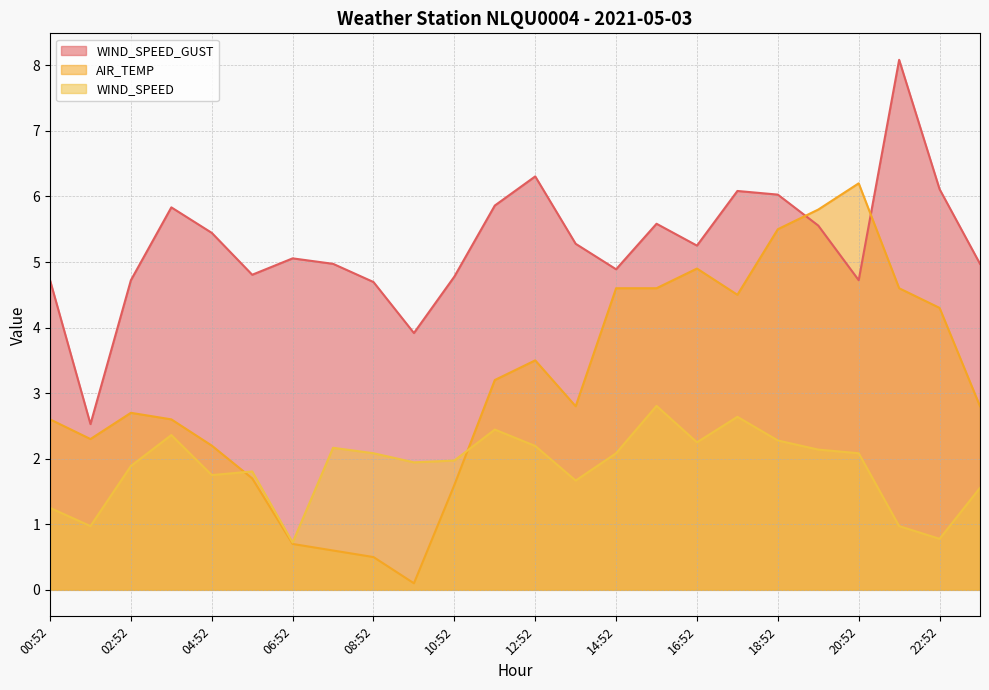

Rank the series by their average value, from highest to lowest.

WIND_SPEED_GUST, AIR_TEMP, WIND_SPEED